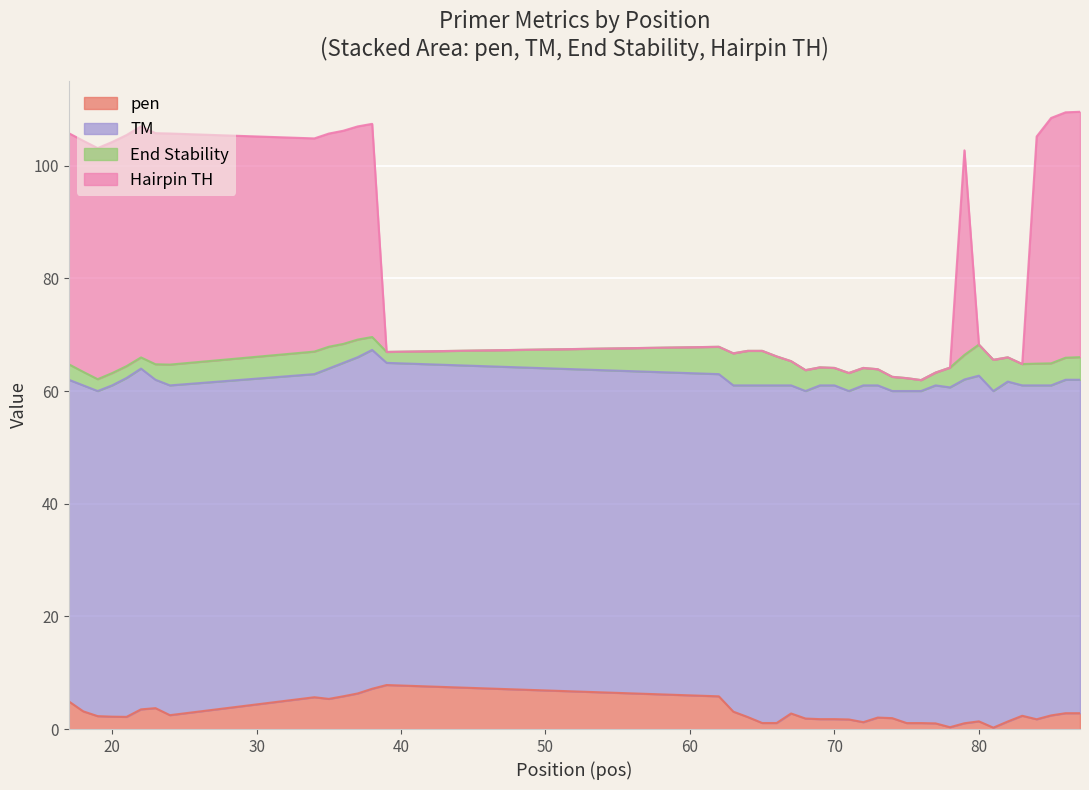

How many data points in pen are less than 2?

17